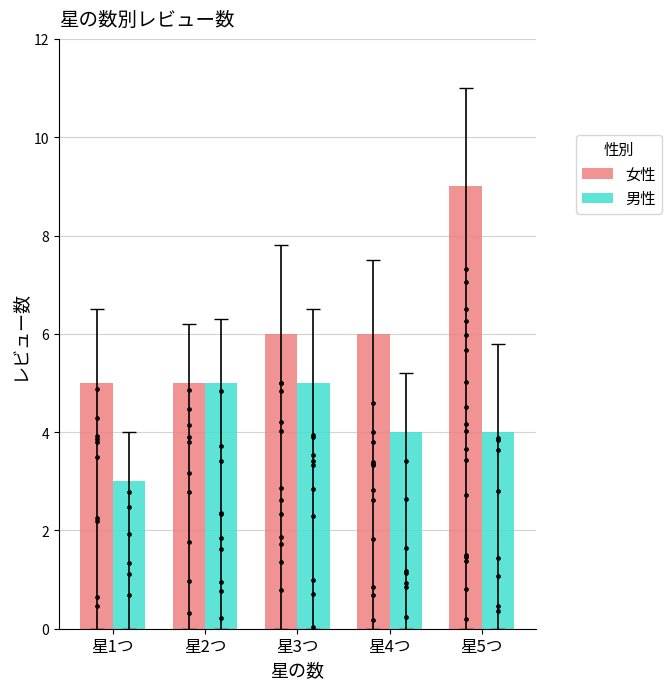

At which category is the sum across all series the highest?

星5つ